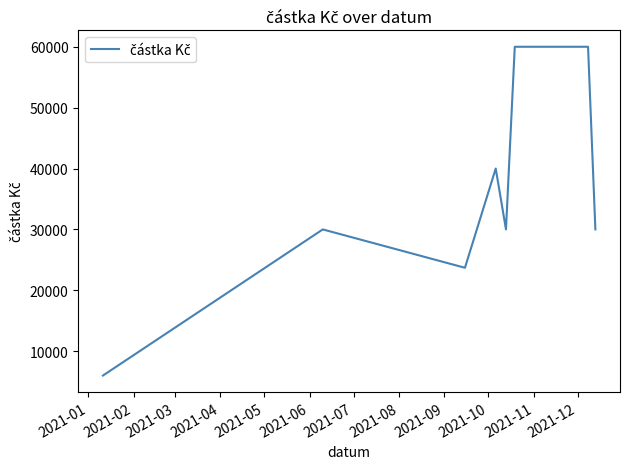

What is the difference between the maximum and minimum values?

54000